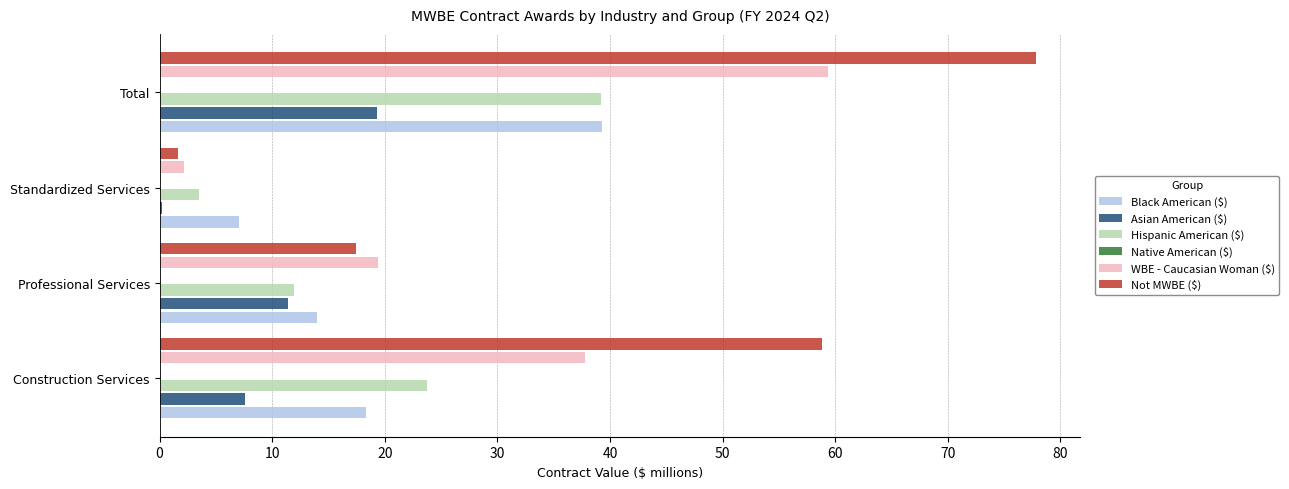

What is the maximum value shown in the chart?

77.9